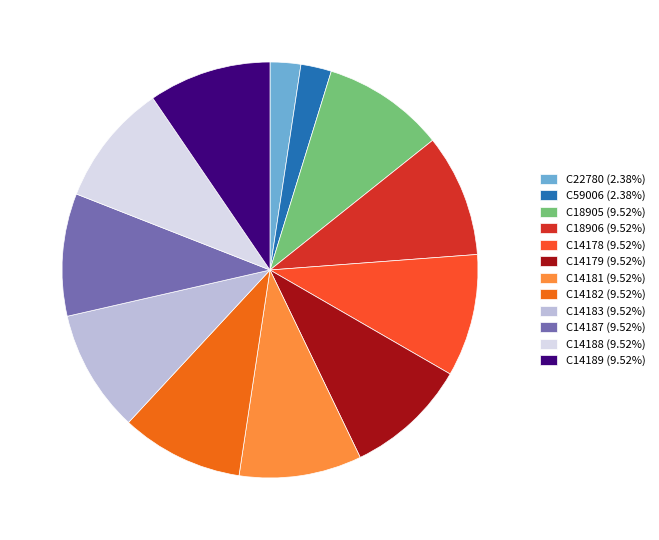

Does C14183 account for over 50% of the chart?

No